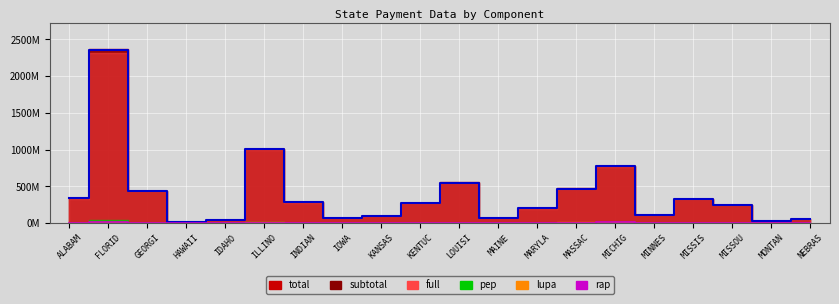

What is the difference between the highest and lowest values at ALABAM?

333.7